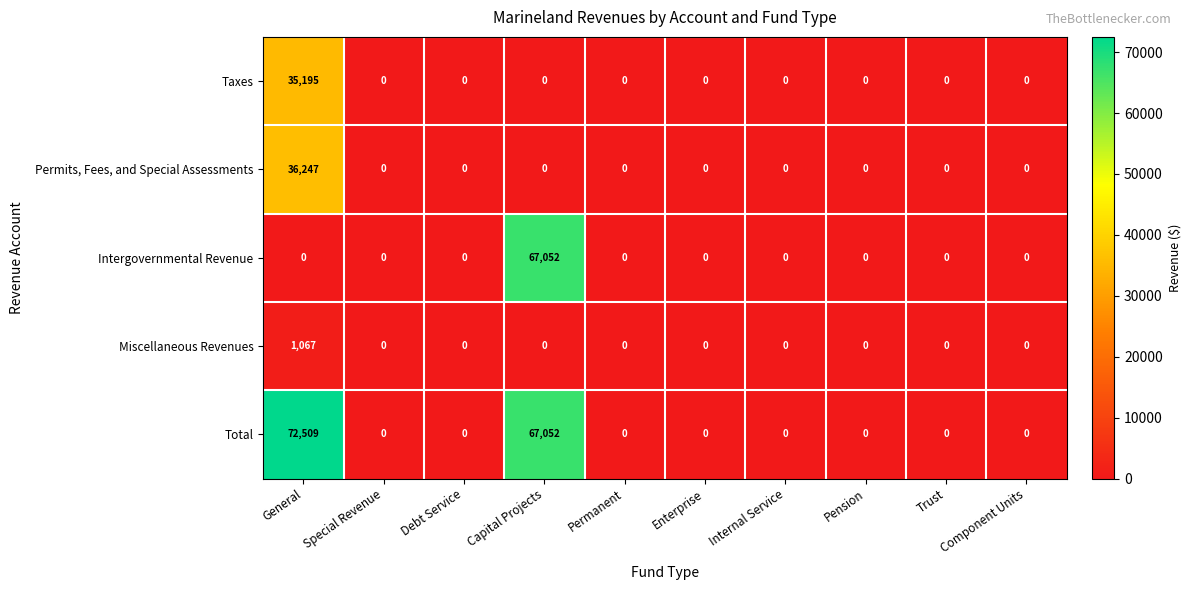

What is the average value of the Permits, Fees, and Special Assessments series?

3625